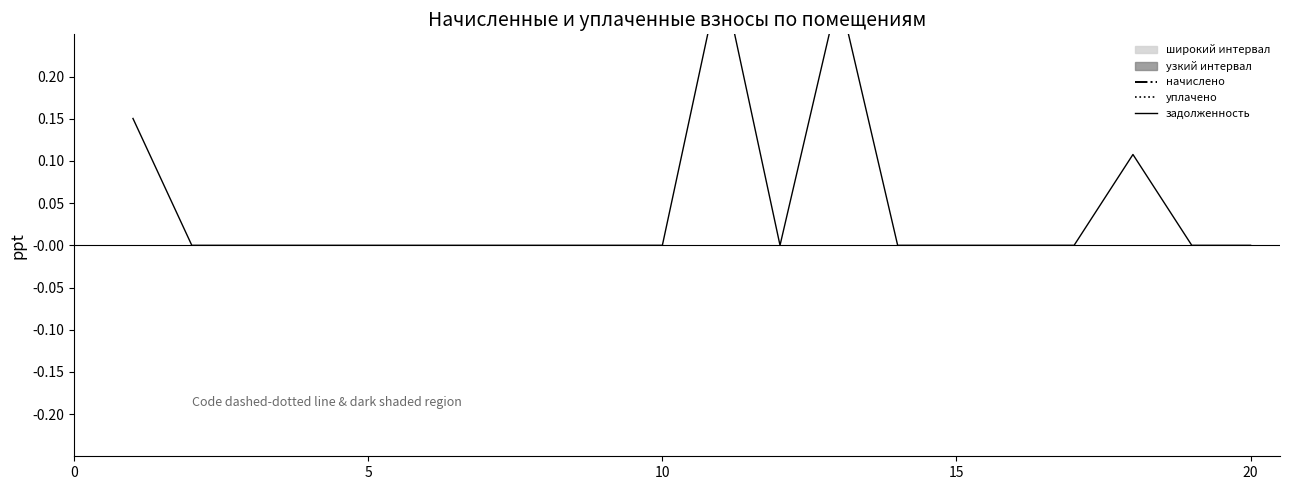

The value of начислено at 5 is 1.0. True or false?

True